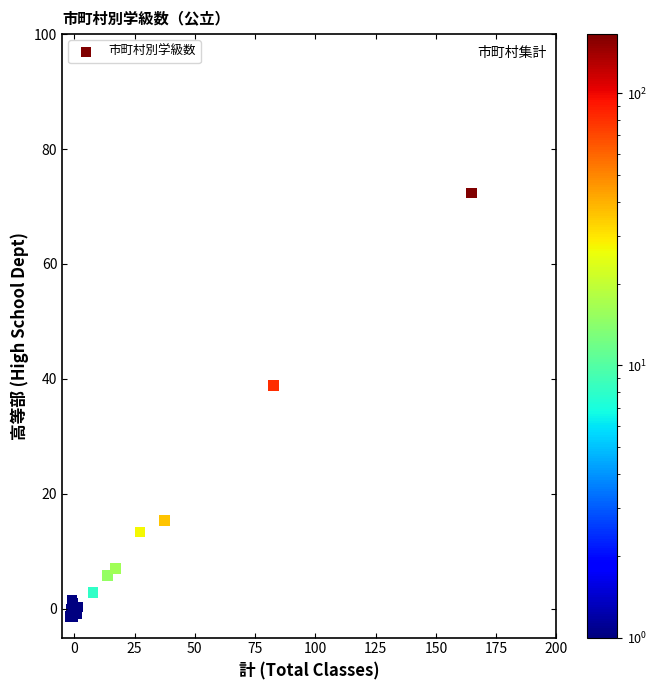

What Y value in the scatter plot is closest to 35?

38.9